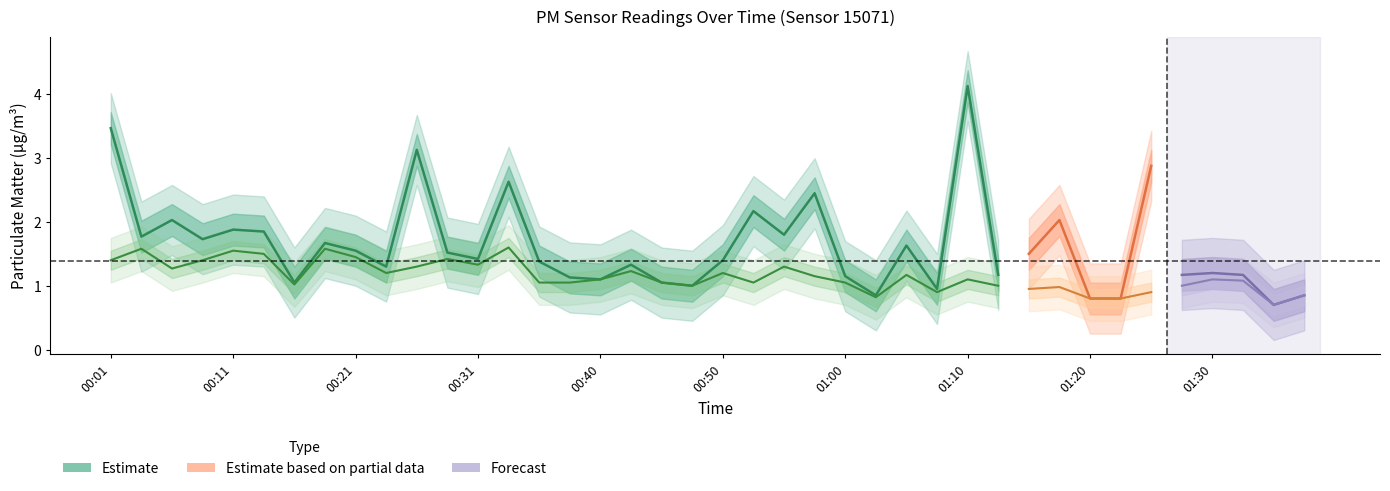

Where does the P2 series first go above 1?

00:01